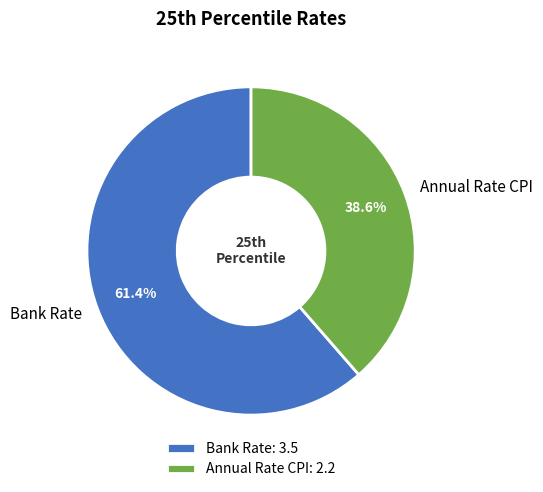

True or false: Annual Rate CPI accounts for 39% of the total.

True